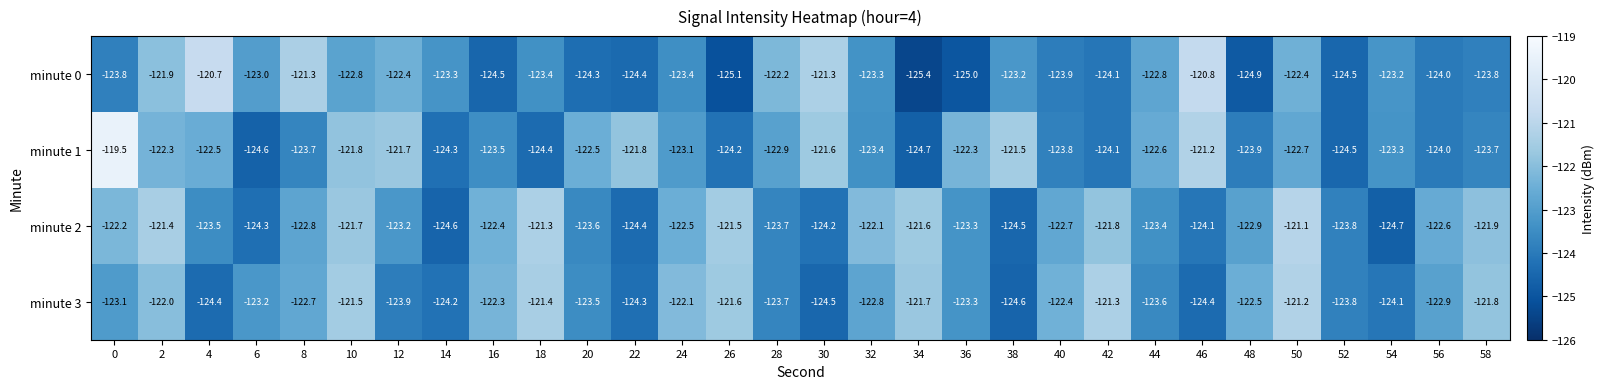

Which series has the largest range (max minus min)?

minute 1